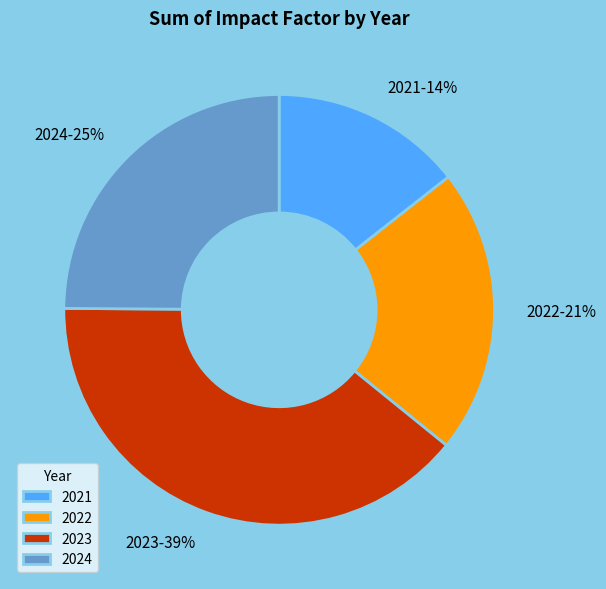

What percentage is the 2024-25% slice, to the nearest percent?

25%